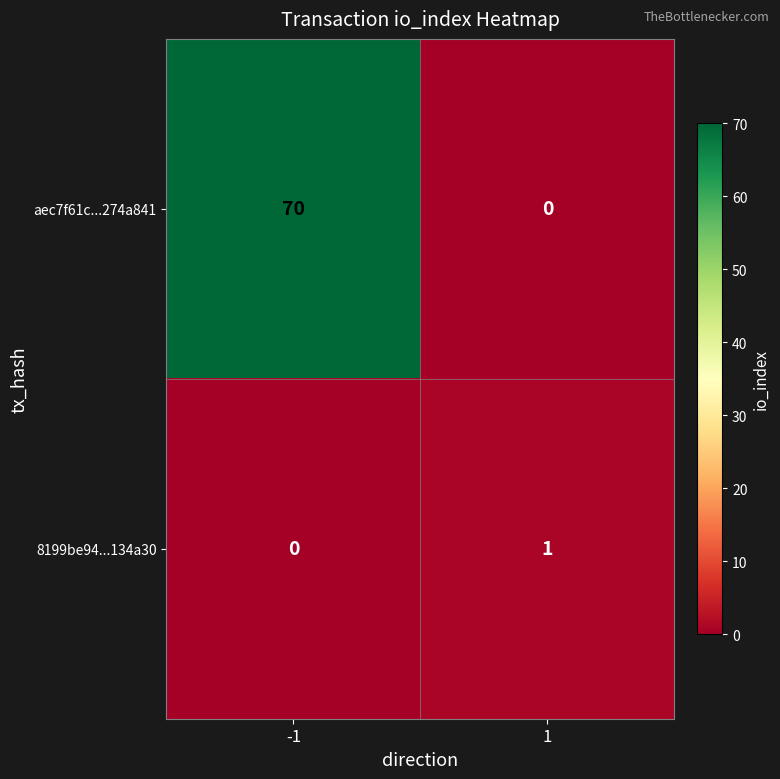

What is the difference between the maximum and minimum values in the aec7f61c...274a841 series?

70